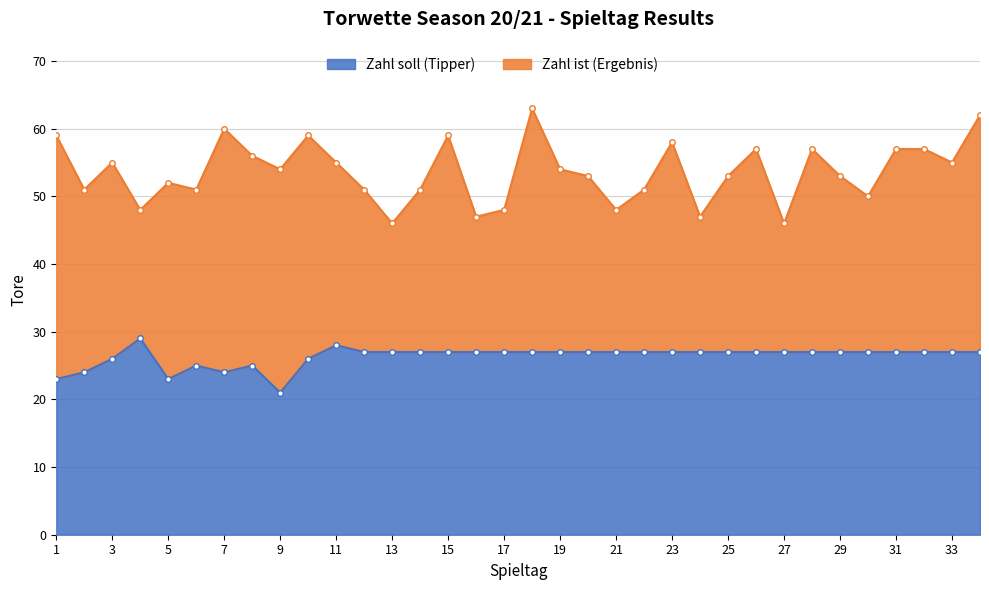

The value of Zahl soll (Tipper) at 5 is 15. True or false?

False